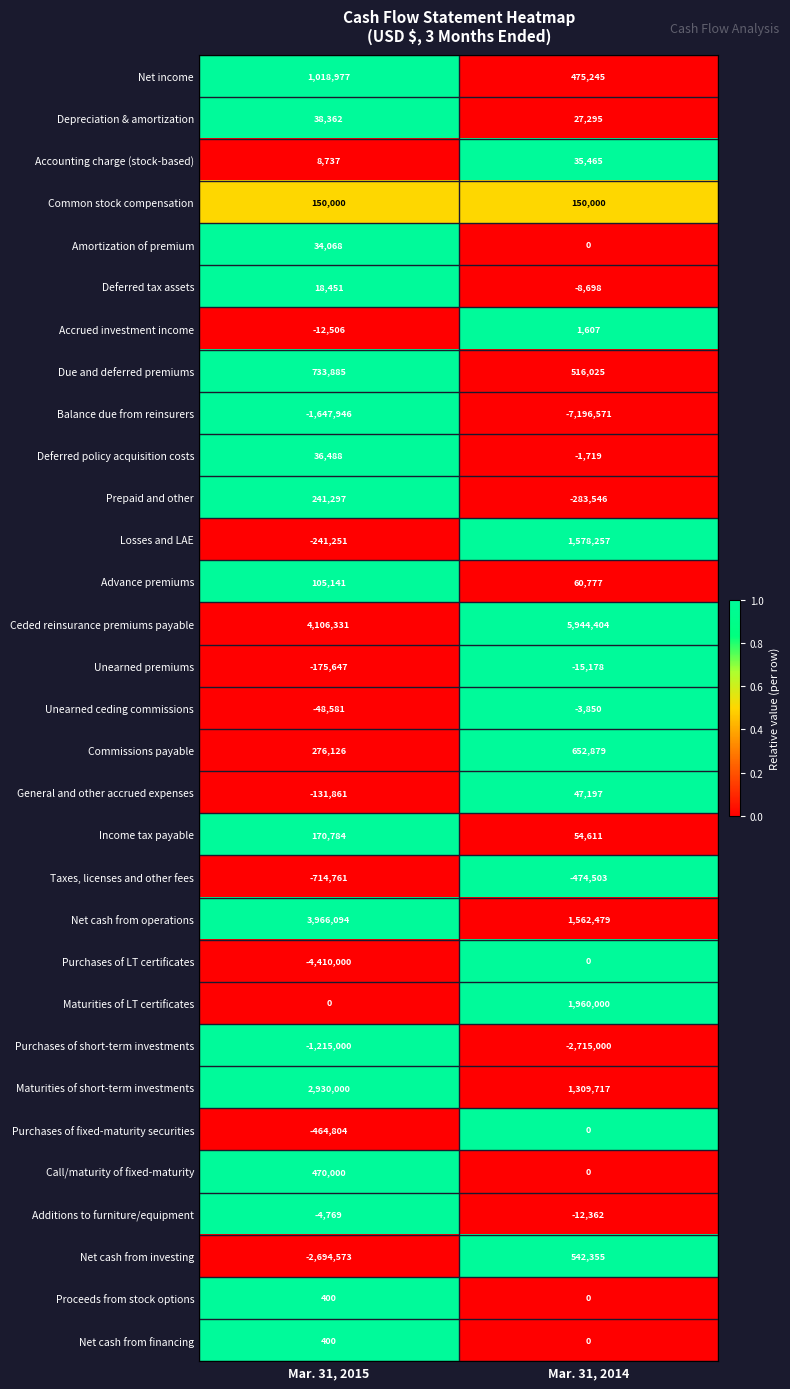

What is the total value across all series at Mar. 31, 2014?

4206886